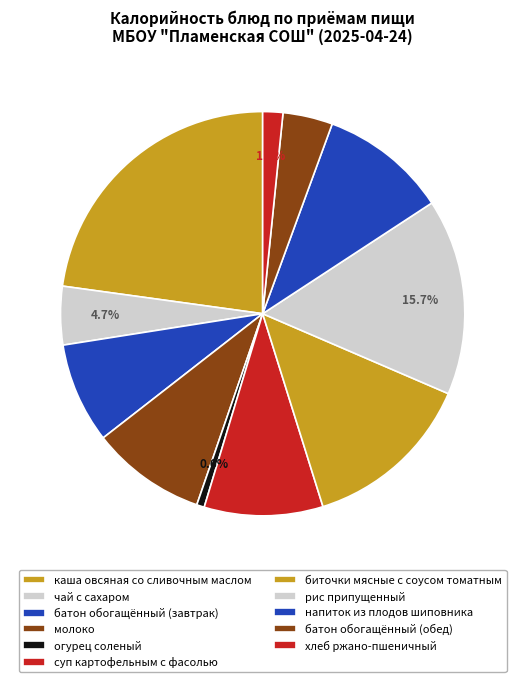

What percentage is the огурец соленый slice, to the nearest percent?

1%